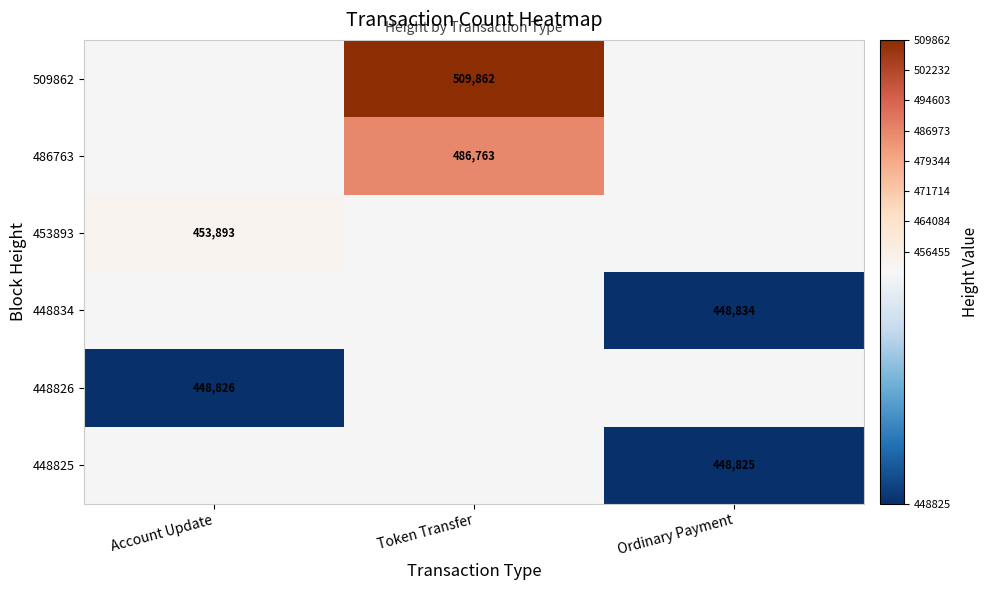

At which category does the chart reach its peak across all series?

Token Transfer